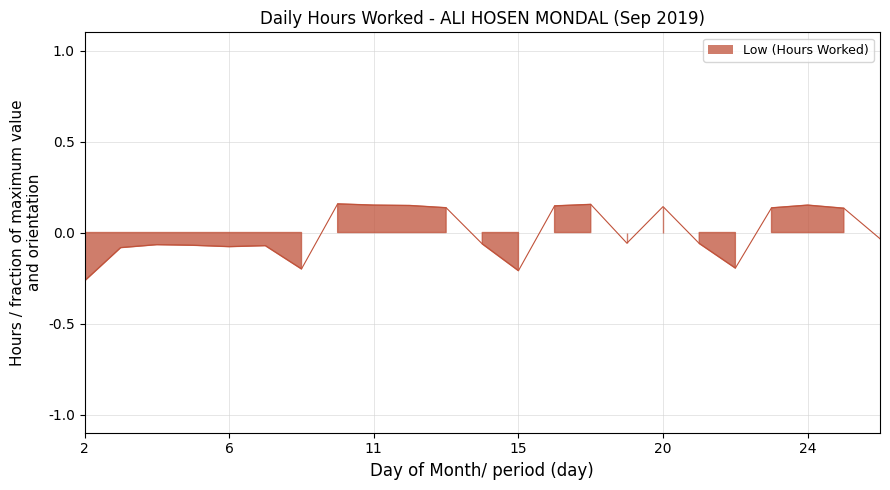

True or false: the data shows 0.0 at 23.

False